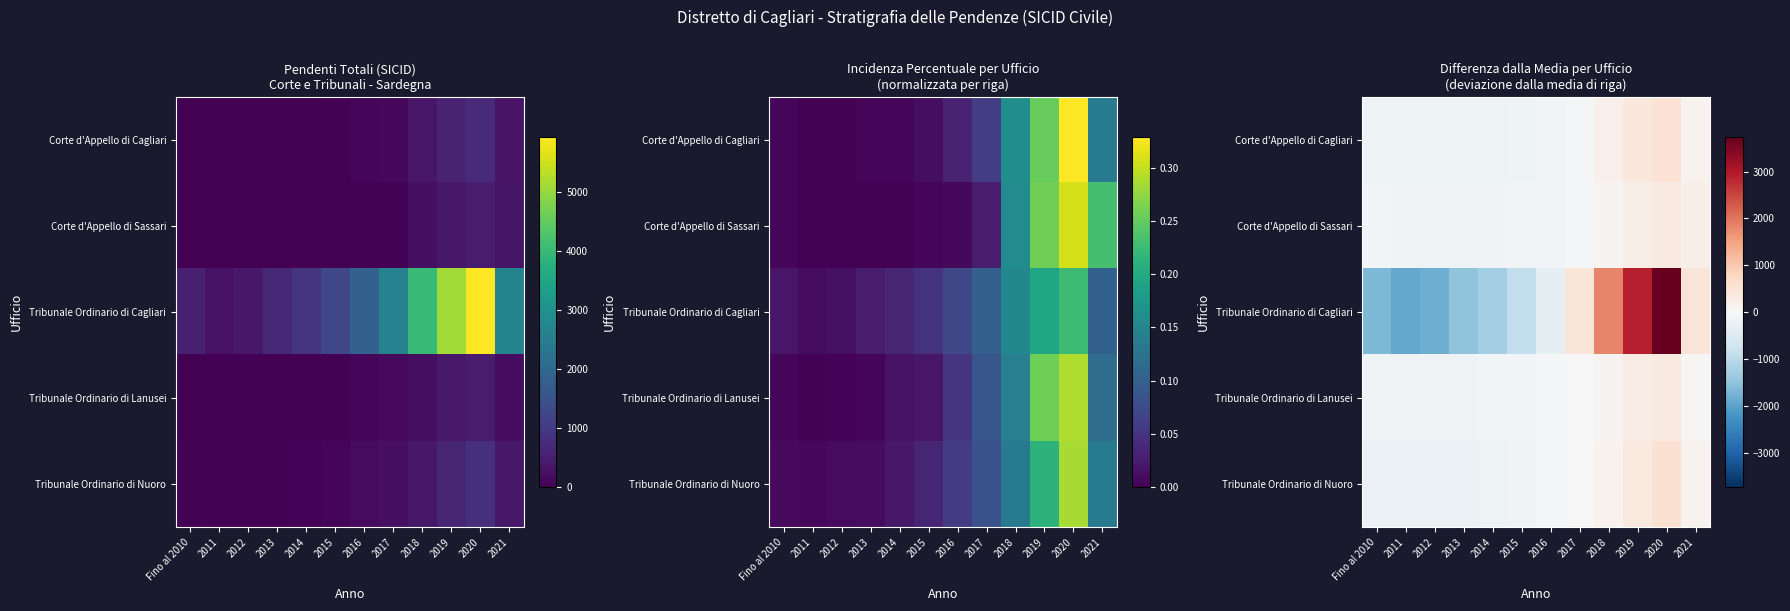

Is the value of Corte d'Appello di Sassari at 2012 greater than the value of Tribunale Ordinario di Nuoro at 2018?

No